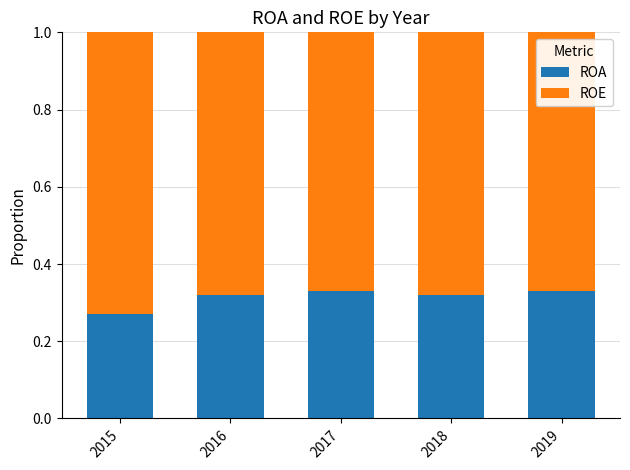

What is the total value across all series at 2016?

1.0